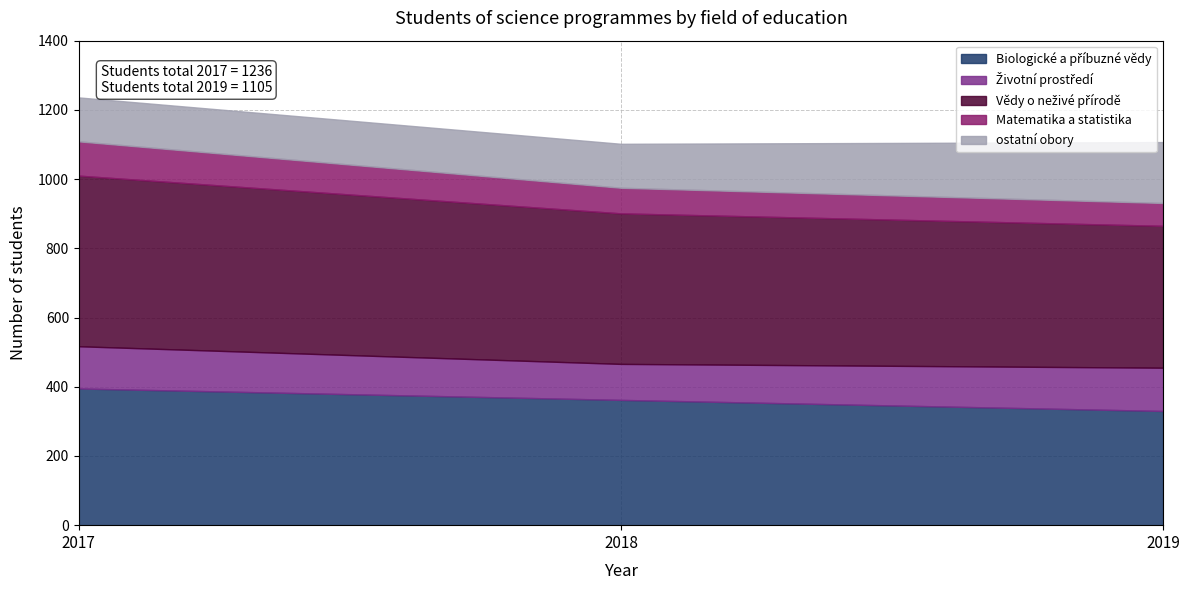

What is the total value across all series at 2019?

1107